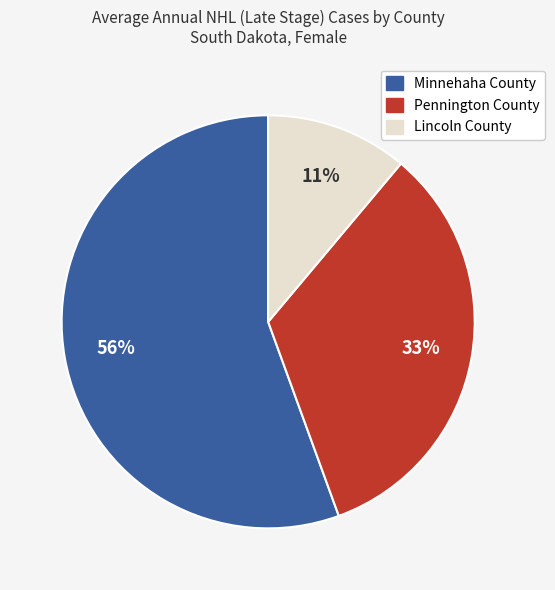

Which slice is the largest?

Minnehaha County